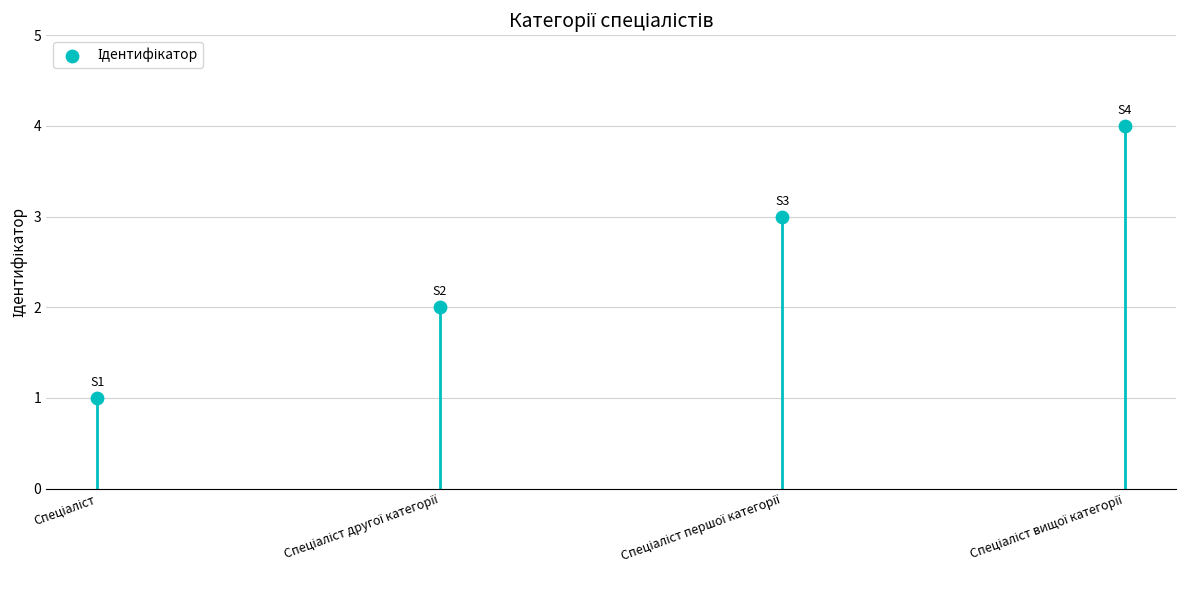

What is the range of Y values (max minus min)?

3